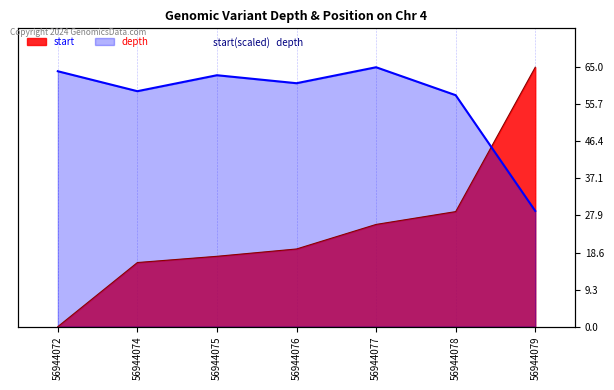

True or false: depth has more than 1 points higher than both neighbors.

True